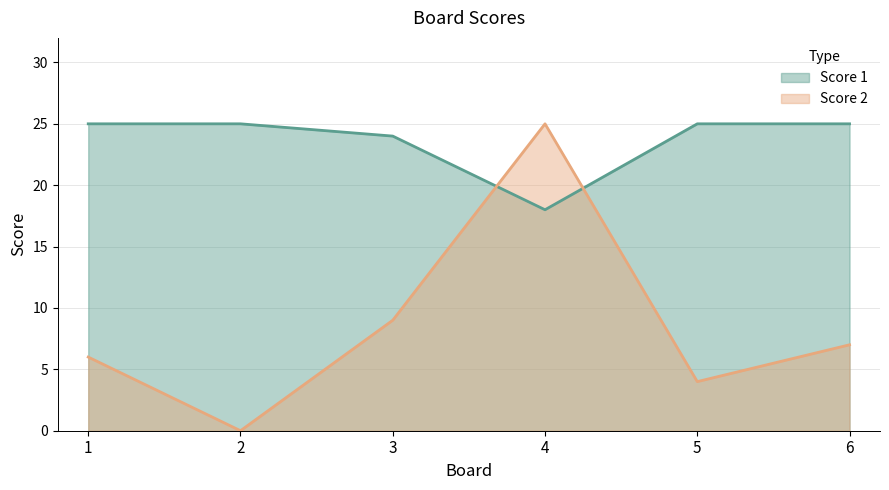

At which category does Score 1 reach its first local valley?

4